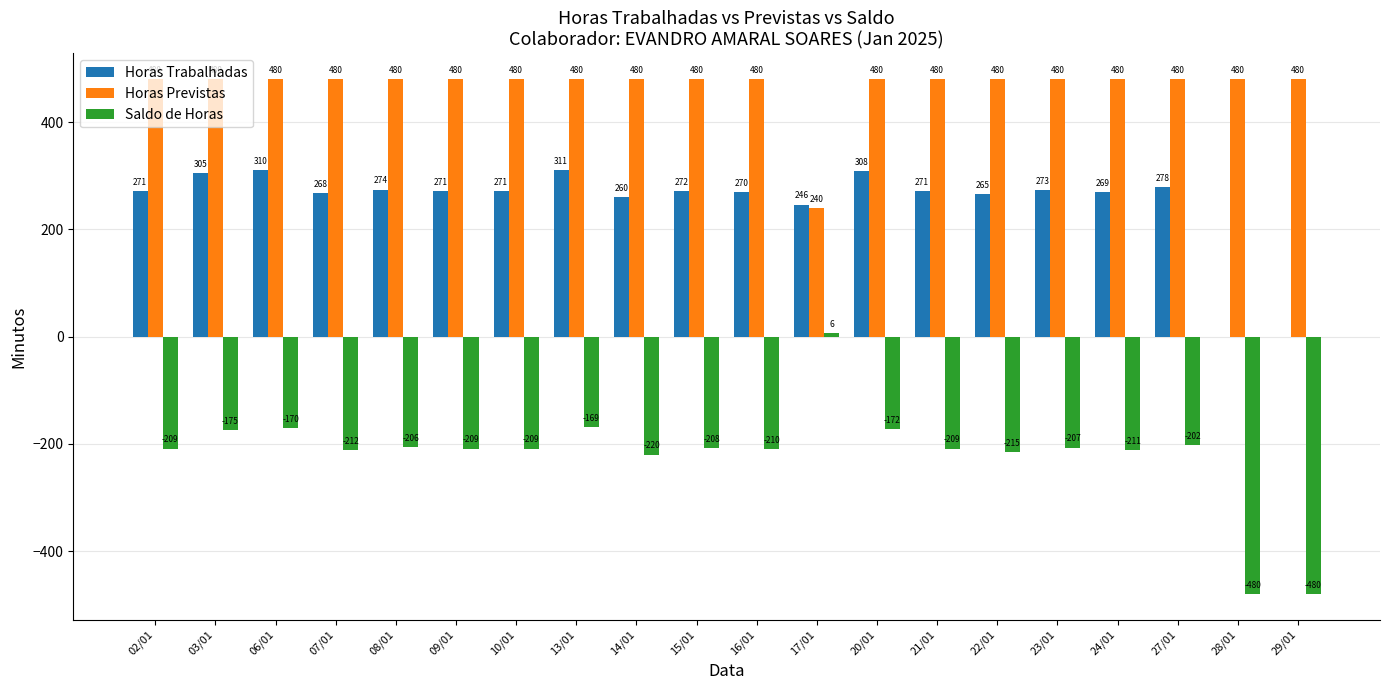

What is the sum of all Horas Previstas values?

9360